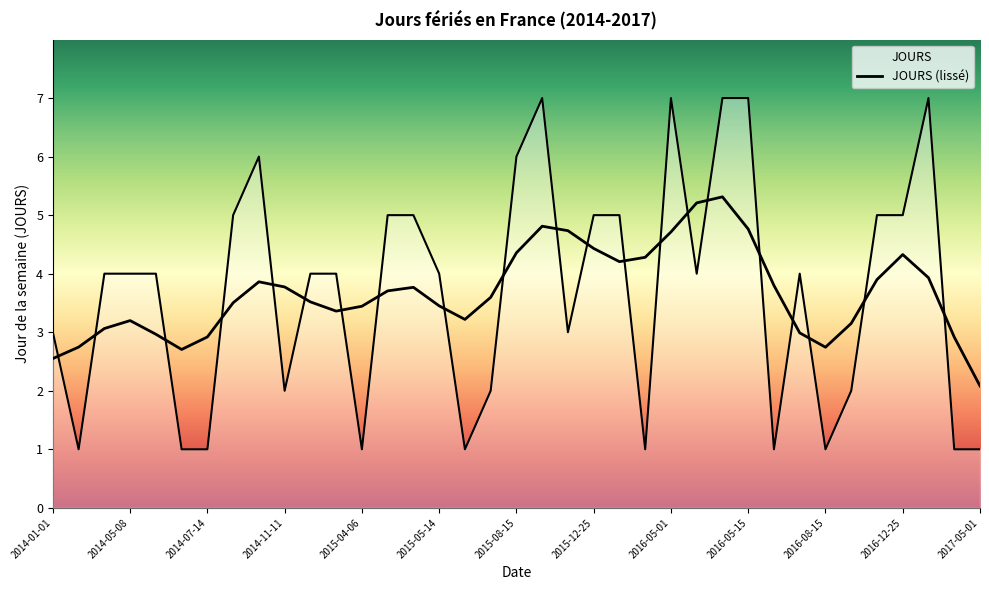

What is the label of the 14th point from the right?

2016-03-28